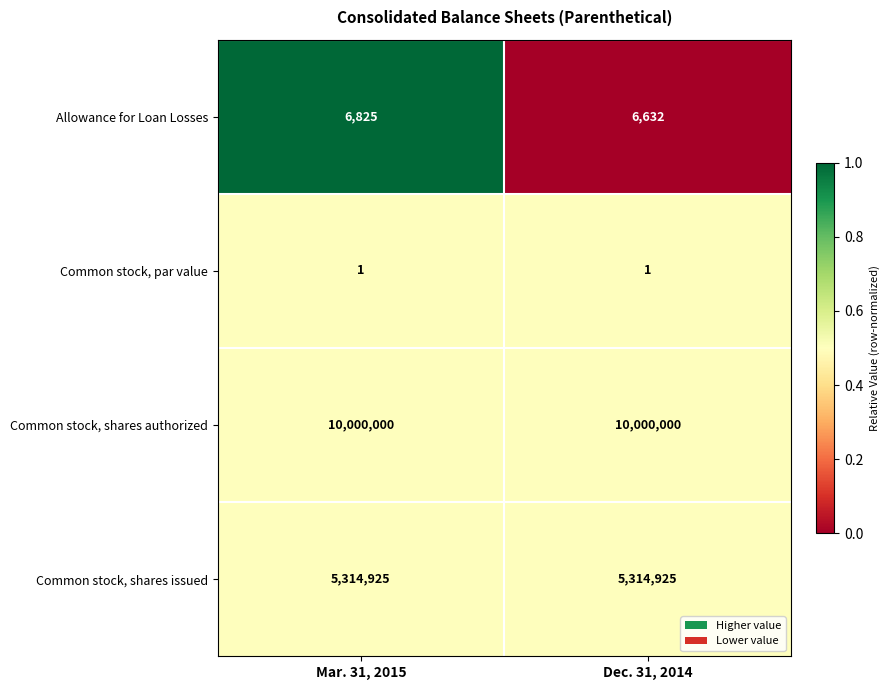

What is the difference between the maximum and minimum values in the Allowance for Loan Losses series?

193